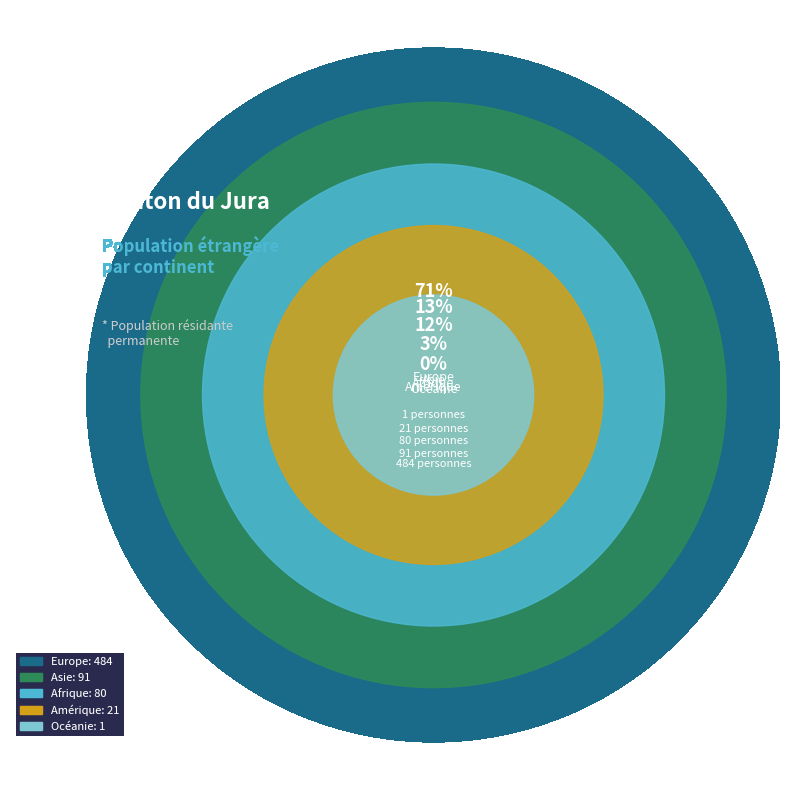

To the nearest percent, what is the combined percentage of Afrique and Amérique?

15%